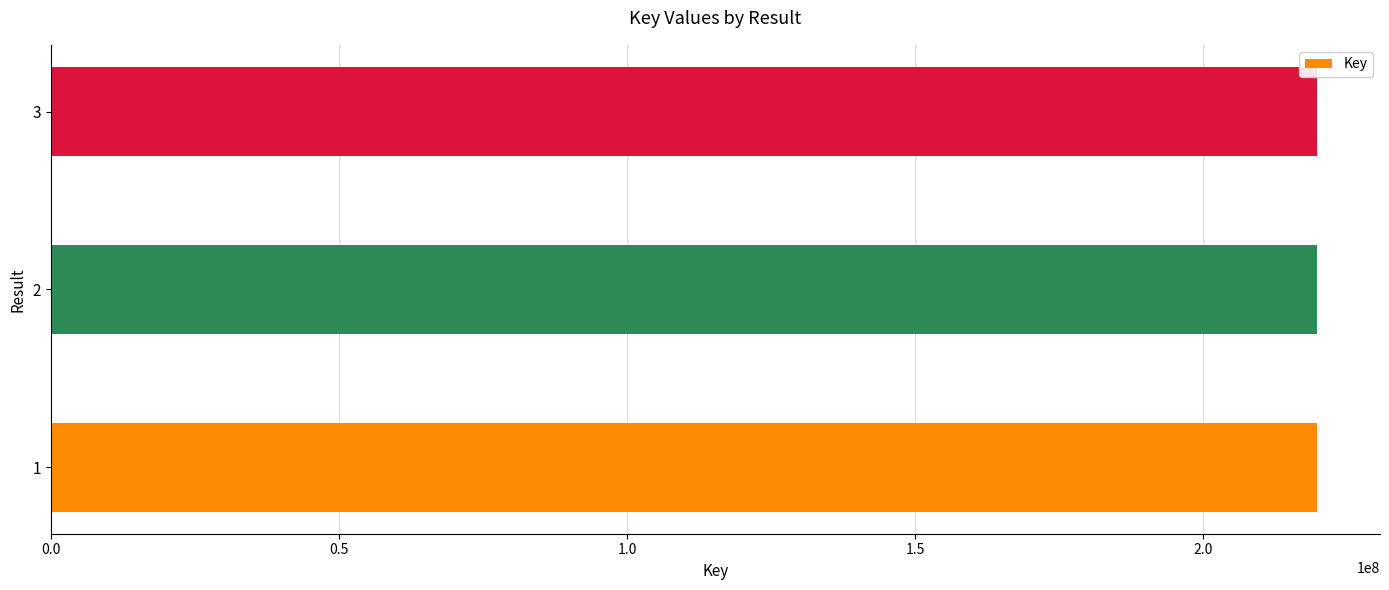

What is the ratio of the value at 2 to the value at 3?

1.0